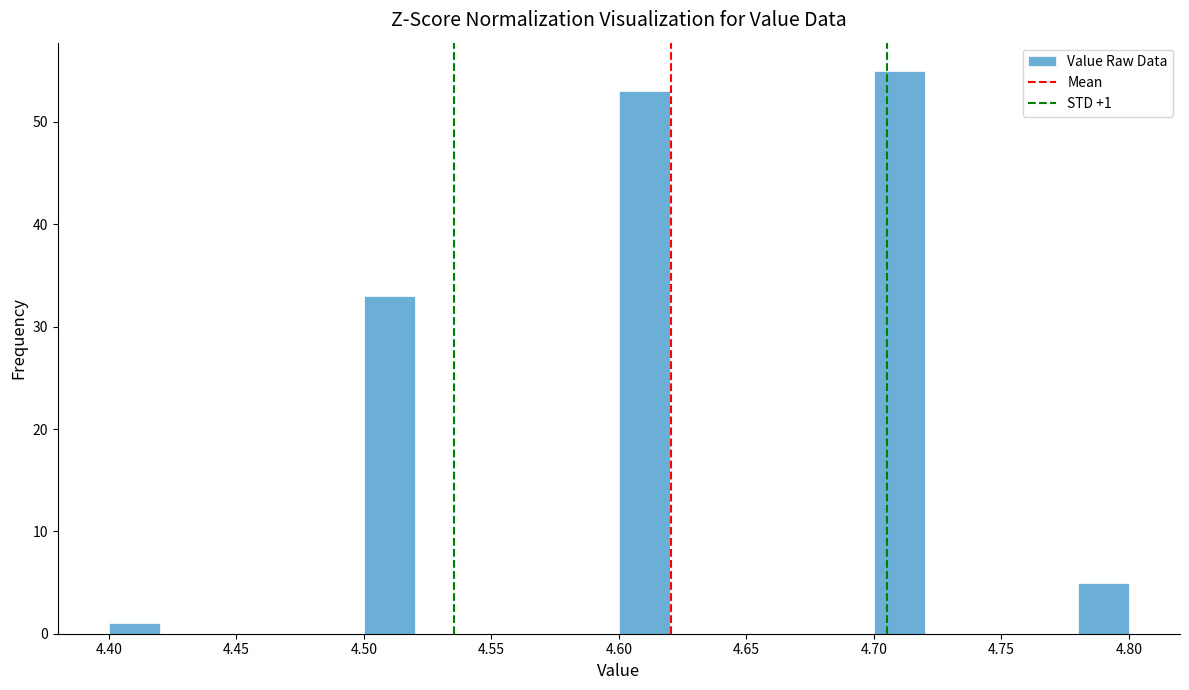

Which range on the x-axis has the tallest bar?

4.70 to 4.72